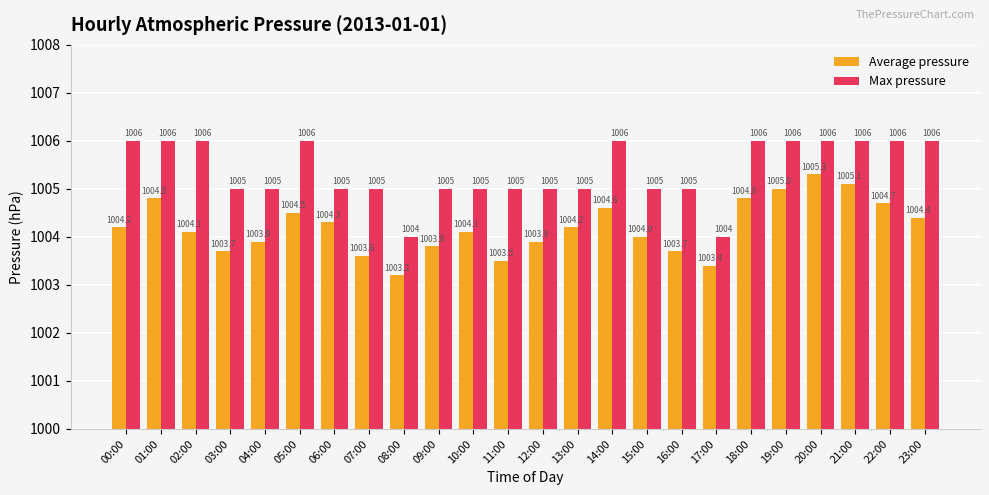

How many bars are there in total?

48